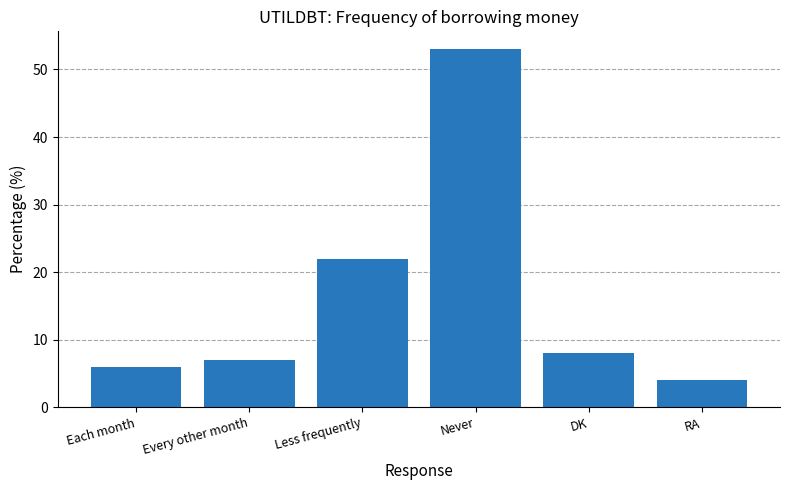

What is the label of the 3rd bar from the left?

Less frequently